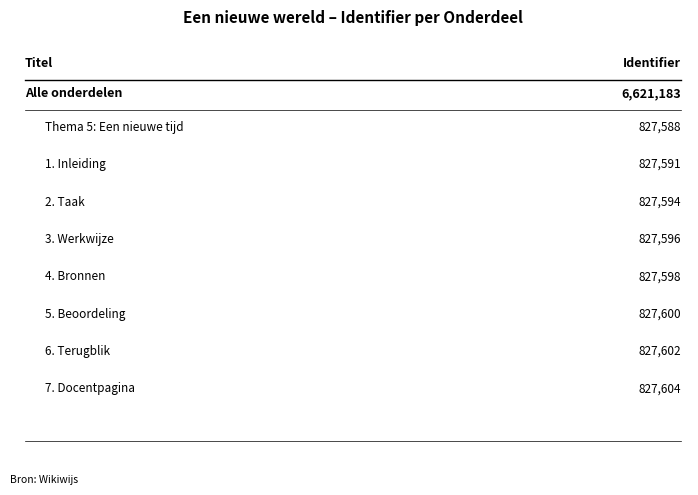

What is the difference between the values at Thema 5: Een nieuwe tijd and 7. Docentpagina?

16